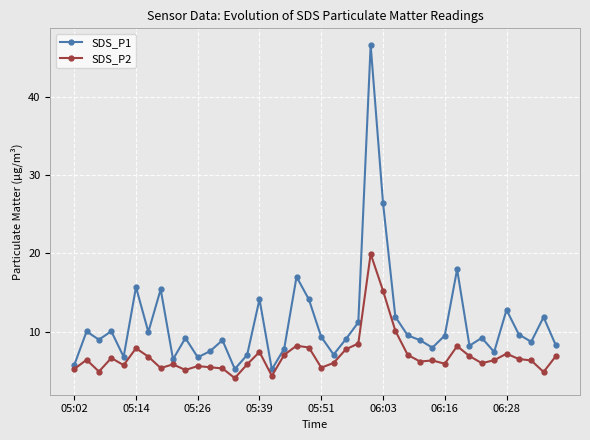

What is the value of the SDS_P2 point at the 18th from the left?

7.0